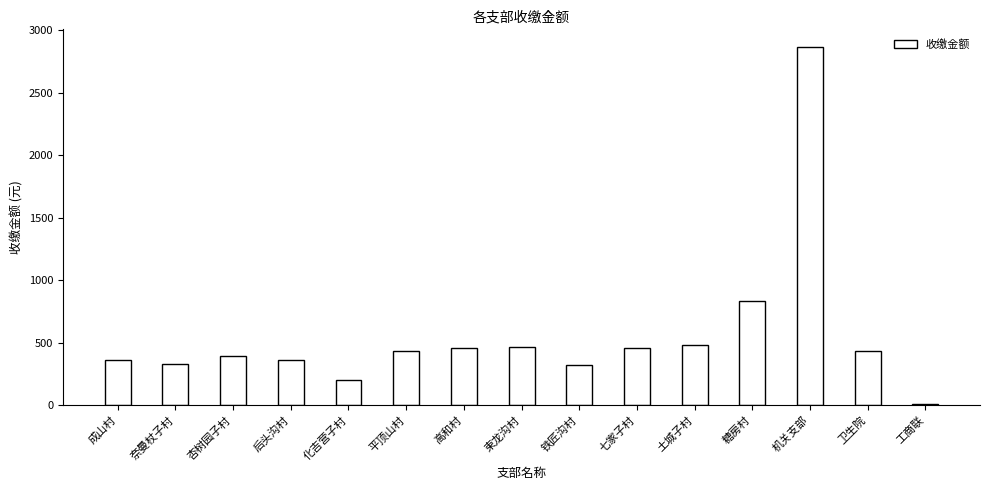

What is the ratio of the value at 高和村 to the value at 化吉营子村?

2.2